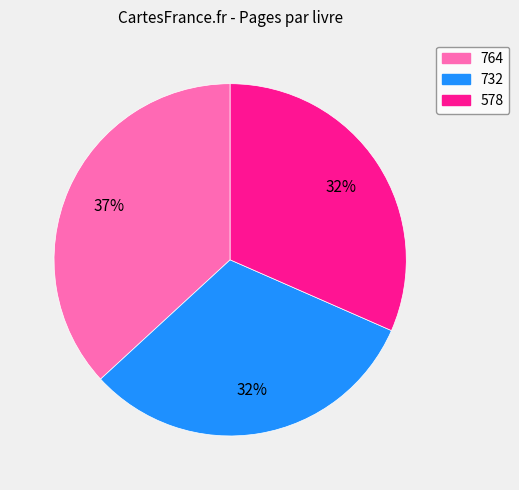

Is 578 the majority of the pie?

No